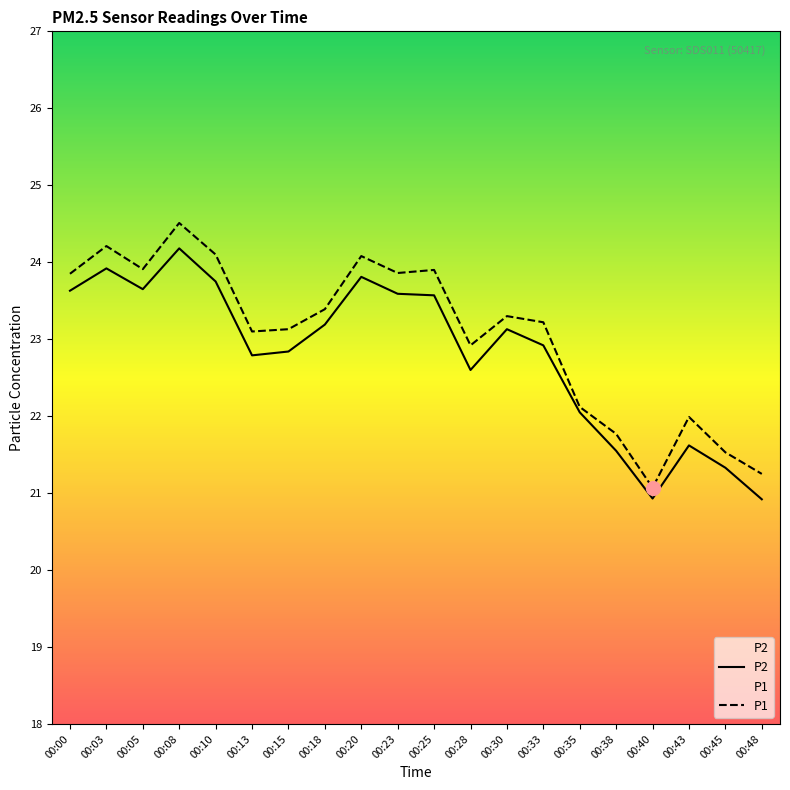

At how many categories does at least one series exceed 23?

13